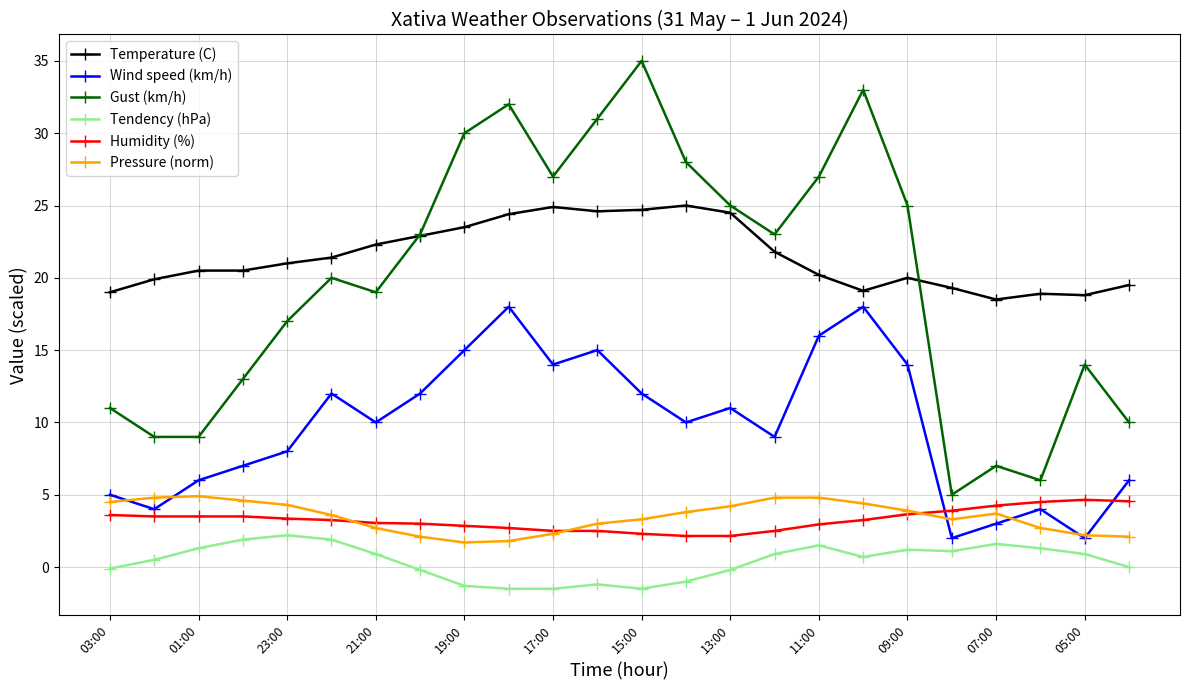

True or false: Pressure (norm) has more than 1 interior local peaks.

True